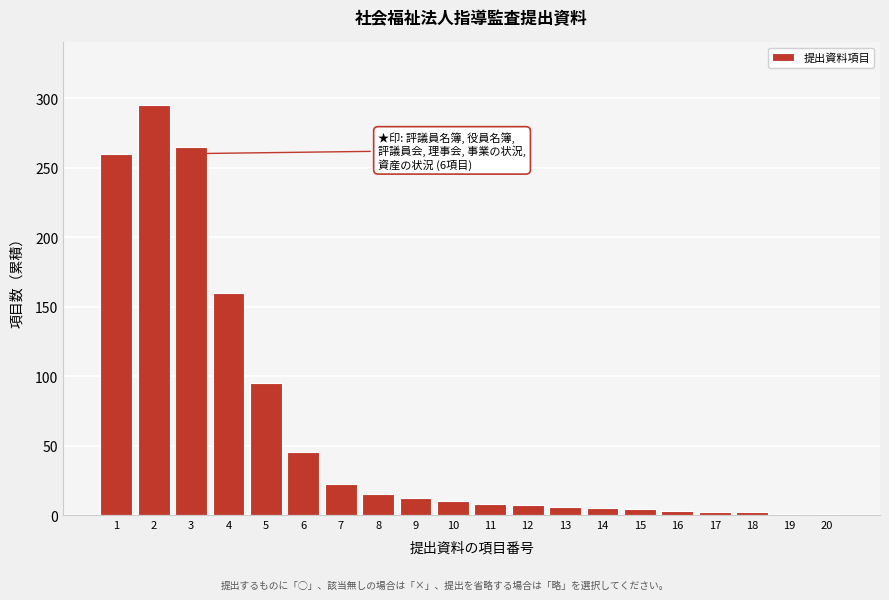

Which range on the x-axis has the tallest bar?

1.5 to 2.5